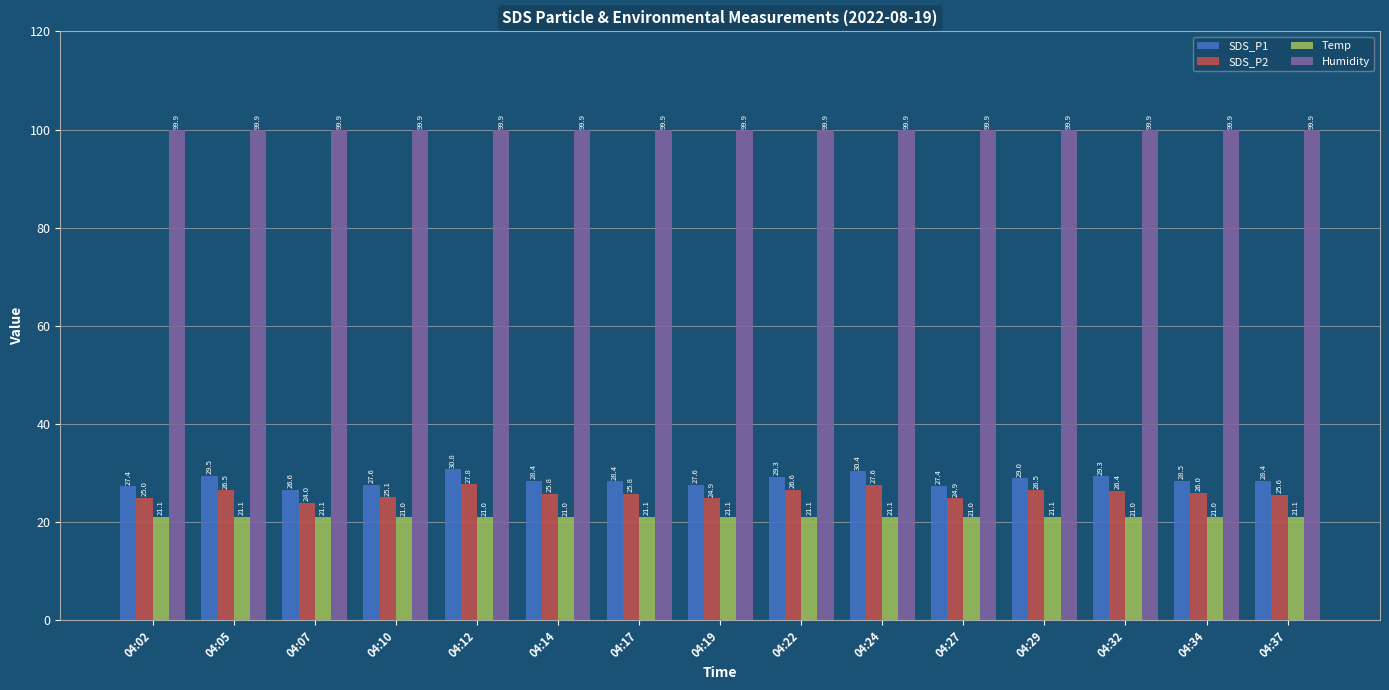

Reading right to left, what are all the values shown in this chart?

SDS_P1: 04:37=28.4	04:34=28.5	04:32=29.3	04:29=29.0	04:27=27.4	04:24=30.4	04:22=29.3	04:19=27.6	04:17=28.4	04:14=28.4	04:12=30.8	04:10=27.6	04:07=26.6	04:05=29.5	04:02=27.4
SDS_P2: 04:37=25.6	04:34=26.0	04:32=26.4	04:29=26.5	04:27=24.9	04:24=27.6	04:22=26.6	04:19=24.9	04:17=25.8	04:14=25.8	04:12=27.8	04:10=25.1	04:07=24.0	04:05=26.5	04:02=25.0
Temp: 04:37=21.1	04:34=21.0	04:32=21.0	04:29=21.1	04:27=21.0	04:24=21.1	04:22=21.1	04:19=21.1	04:17=21.1	04:14=21.0	04:12=21.0	04:10=21.0	04:07=21.1	04:05=21.1	04:02=21.1
Humidity: 04:37=99.9	04:34=99.9	04:32=99.9	04:29=99.9	04:27=99.9	04:24=99.9	04:22=99.9	04:19=99.9	04:17=99.9	04:14=99.9	04:12=99.9	04:10=99.9	04:07=99.9	04:05=99.9	04:02=99.9